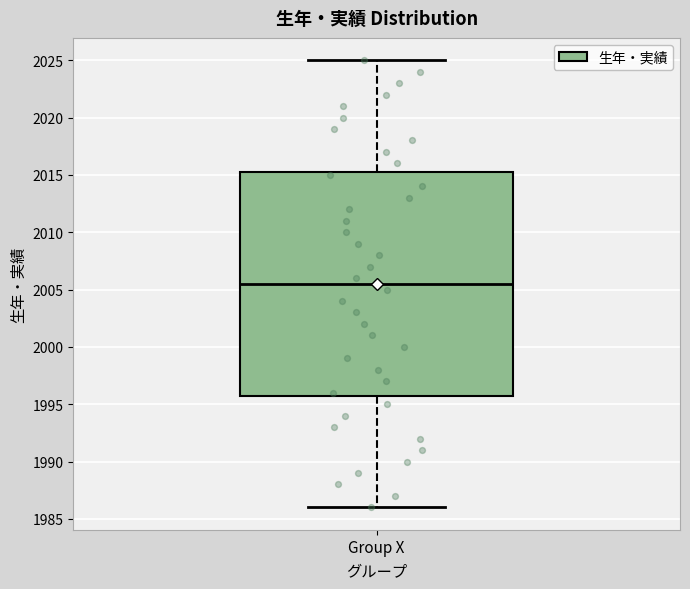

Read this box plot against the y-axis: the position of the median line, the range covered by the box, and the ends of both whiskers. The values are not printed on the chart, so give them approximately, as read against the axis.

median 2005.5, box 1996.0 to 2015.5, whiskers 1986.0 to 2025.0